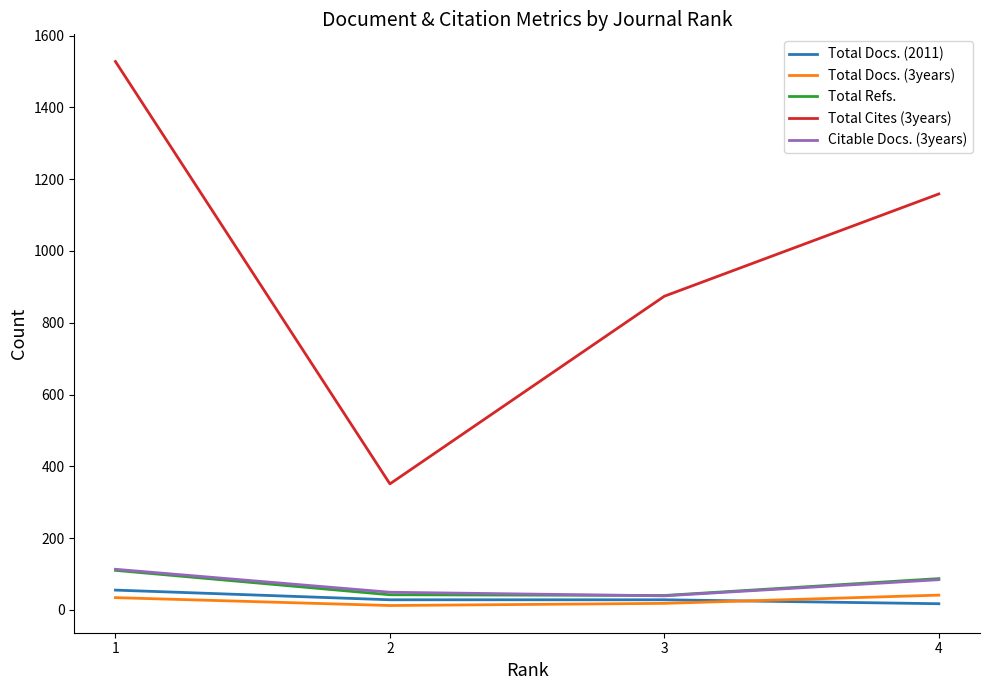

True or false: Citable Docs. (3years) and Total Cites (3years) cross at least once.

False